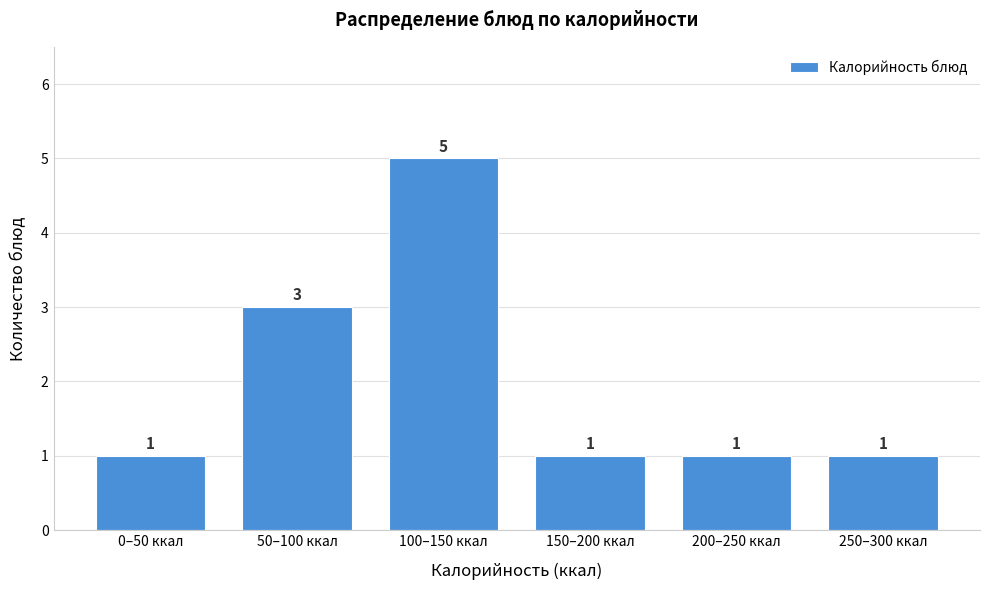

Reading left to right, list all the values displayed in this chart.

1	3	5	1	1	1